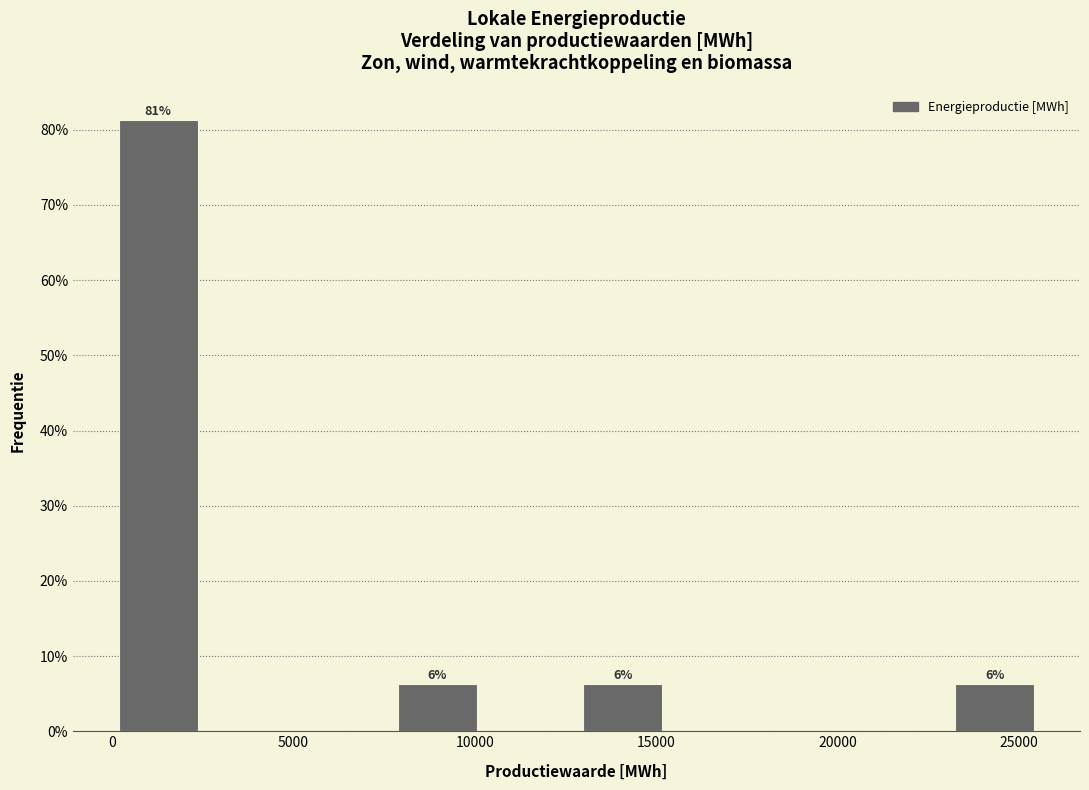

Over which range of the x-axis is the bar tallest?

0 to 2500